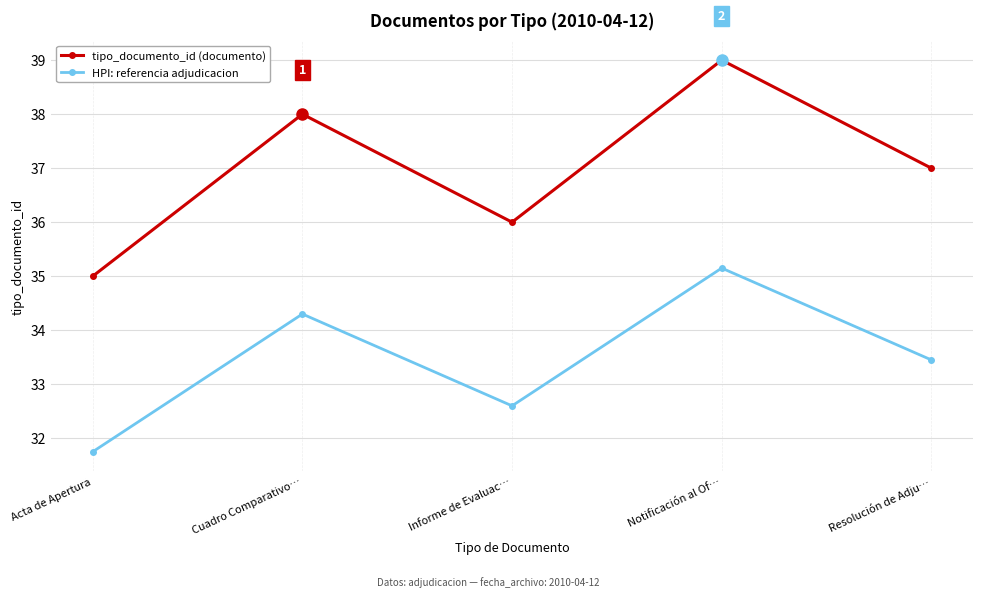

What is the total value across all series at Resolución de Adju…?

70.5